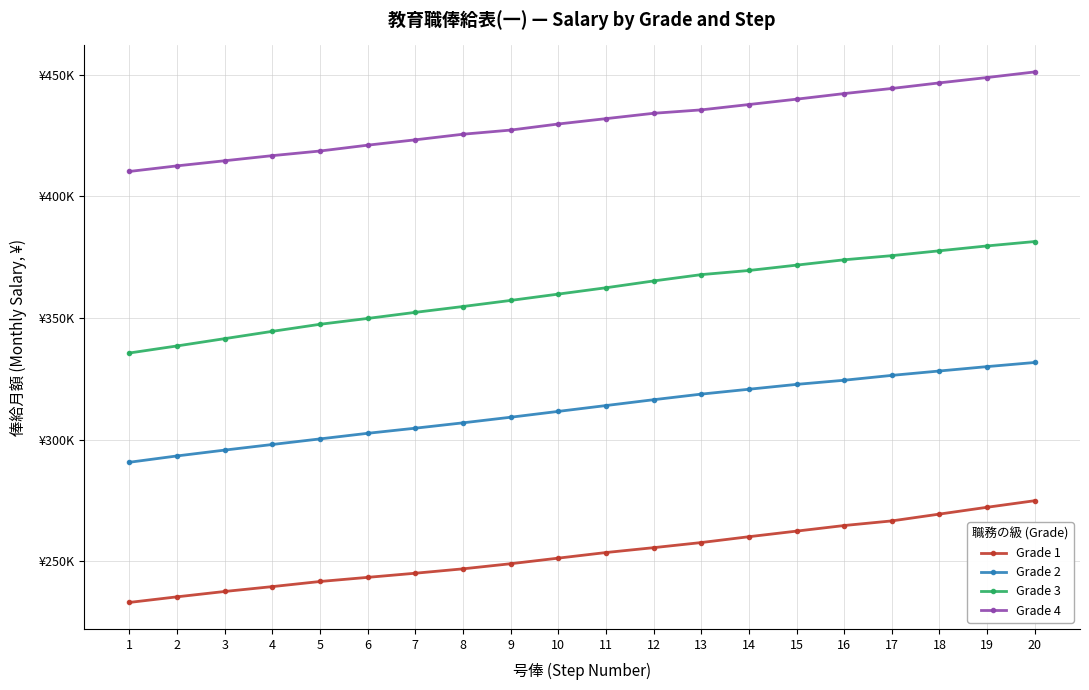

What is the difference between the Grade 2 values at 10 and 6?

9000